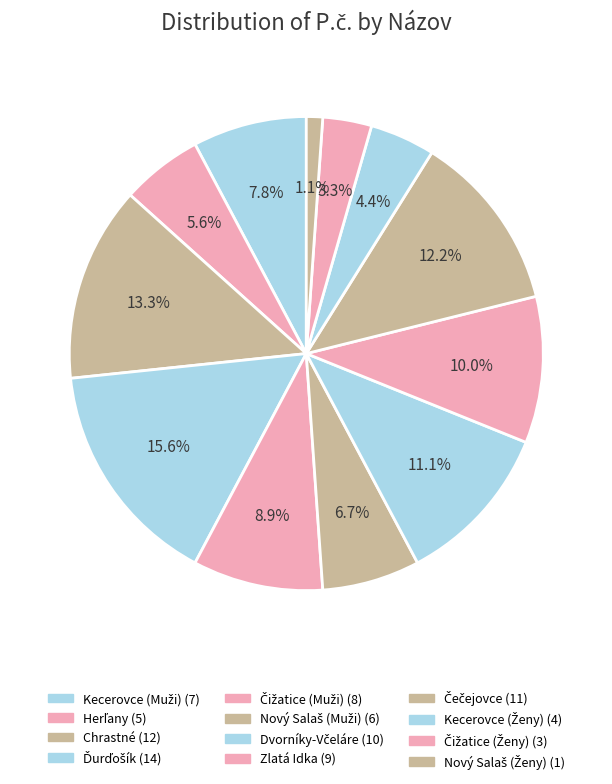

True or false: Zlatá Idka accounts for 10% of the total.

True